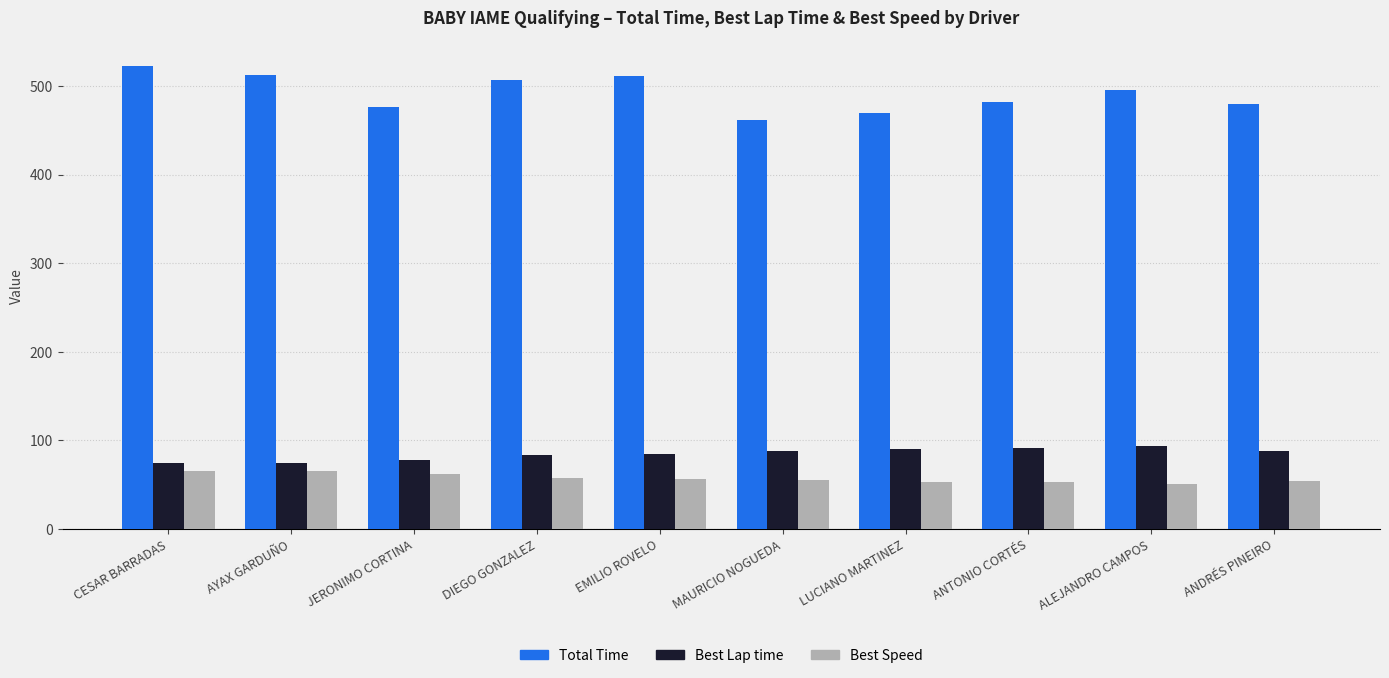

At ANTONIO CORTÉS, list the series in order from largest to smallest.

Total Time, Best Lap time, Best Speed